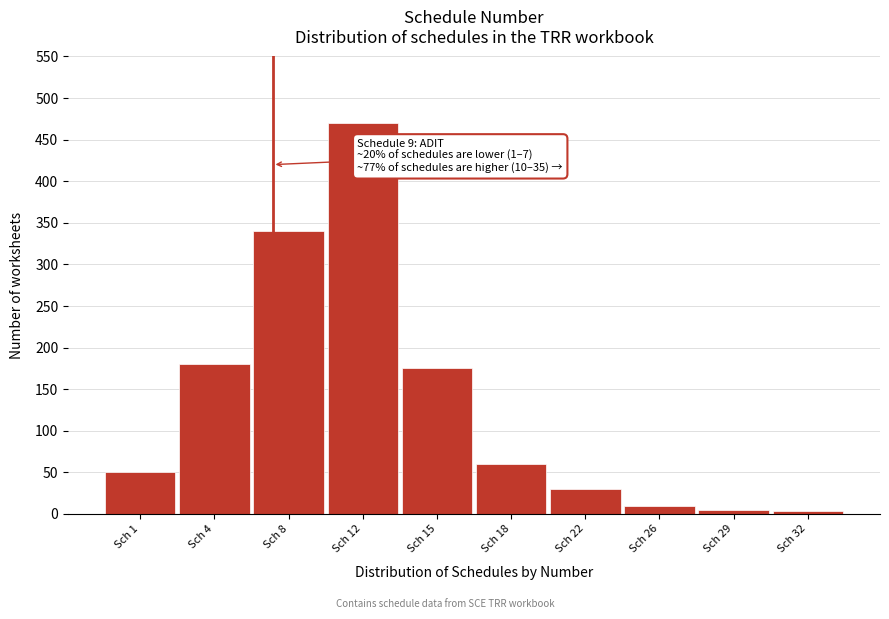

At which label is the value closest to 236?

Sch 4